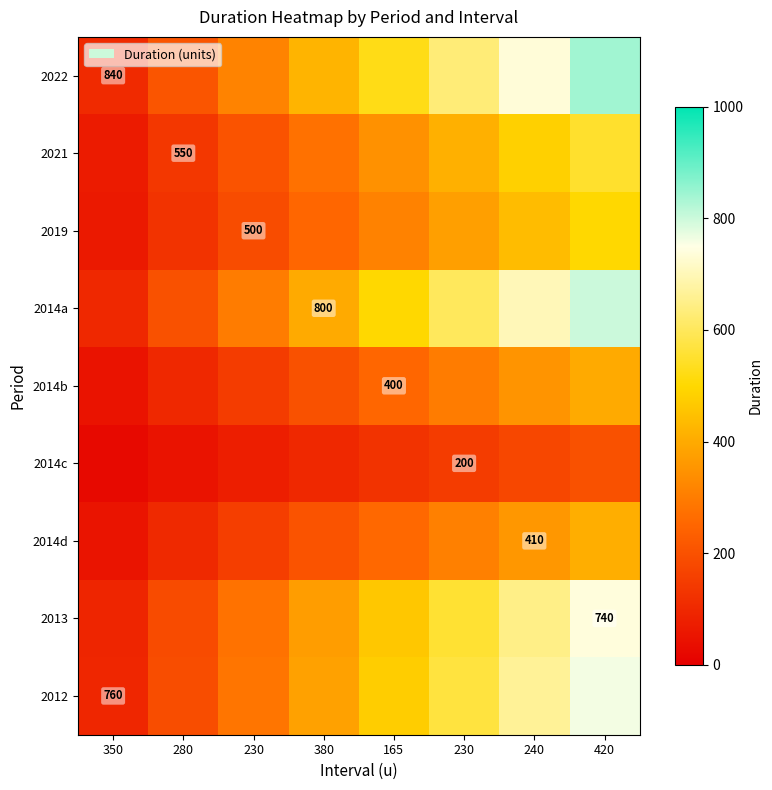

Which category has the lowest value in the 2012 series?

350